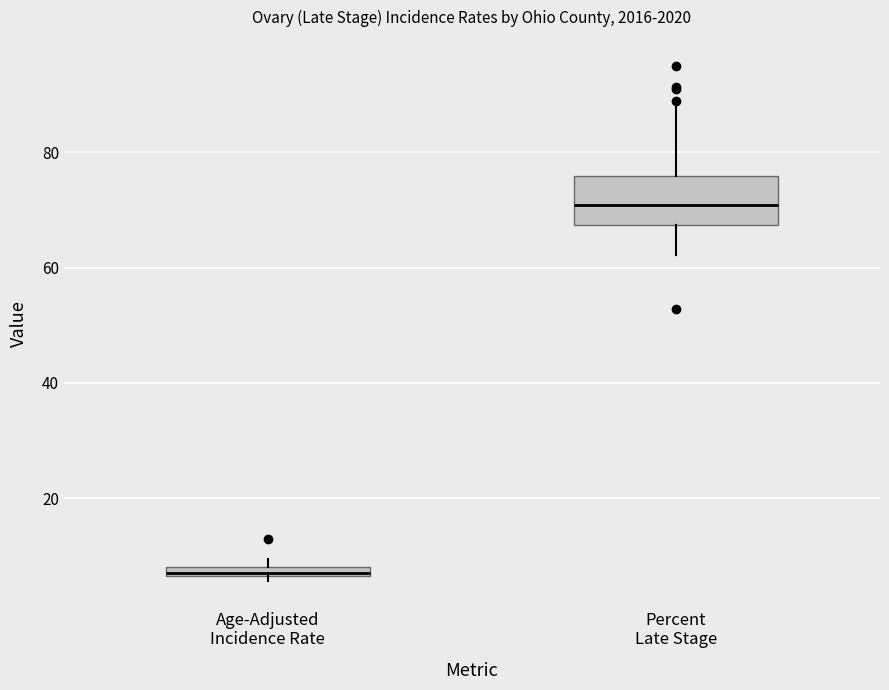

Comparing the boxes themselves (not the whiskers), which one is the tallest?

Percent Late Stage